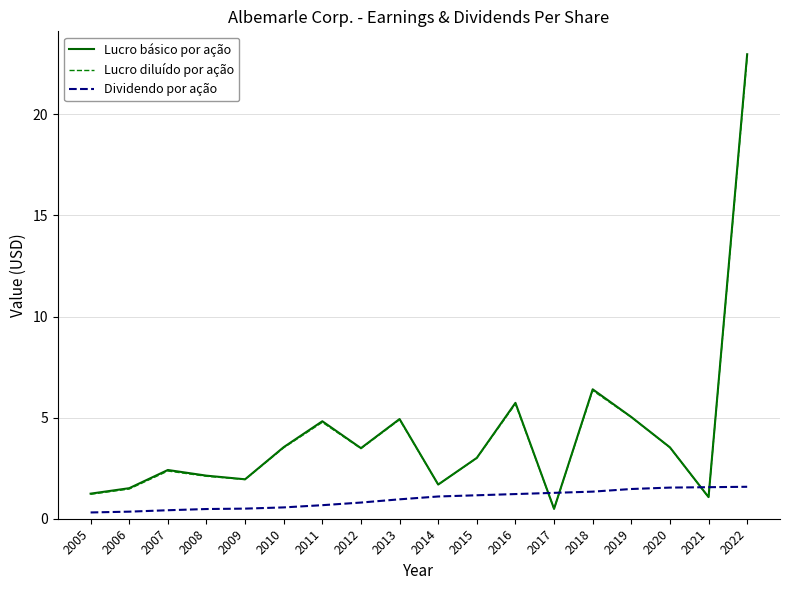

True or false: Lucro diluído por ação and Dividendo por ação intersect in this chart.

True